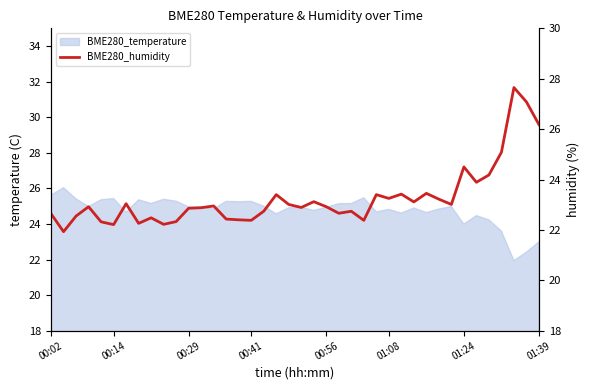

True or false: the data has more than 2 interior local peaks.

True